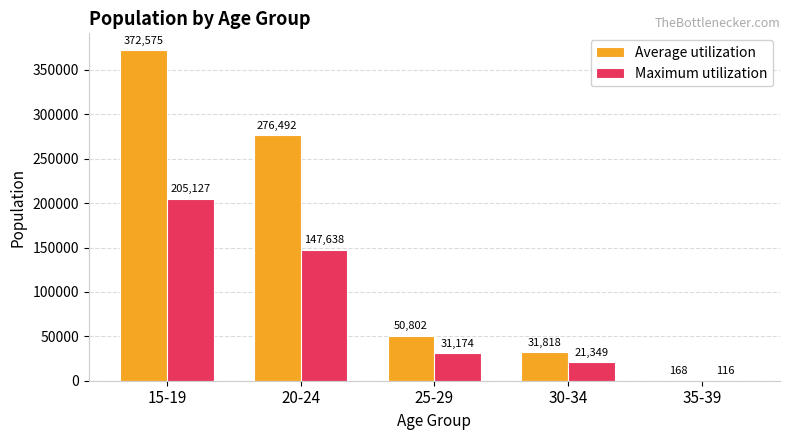

Between 20-24 and 30-34, which series saw the biggest shift?

Average utilization